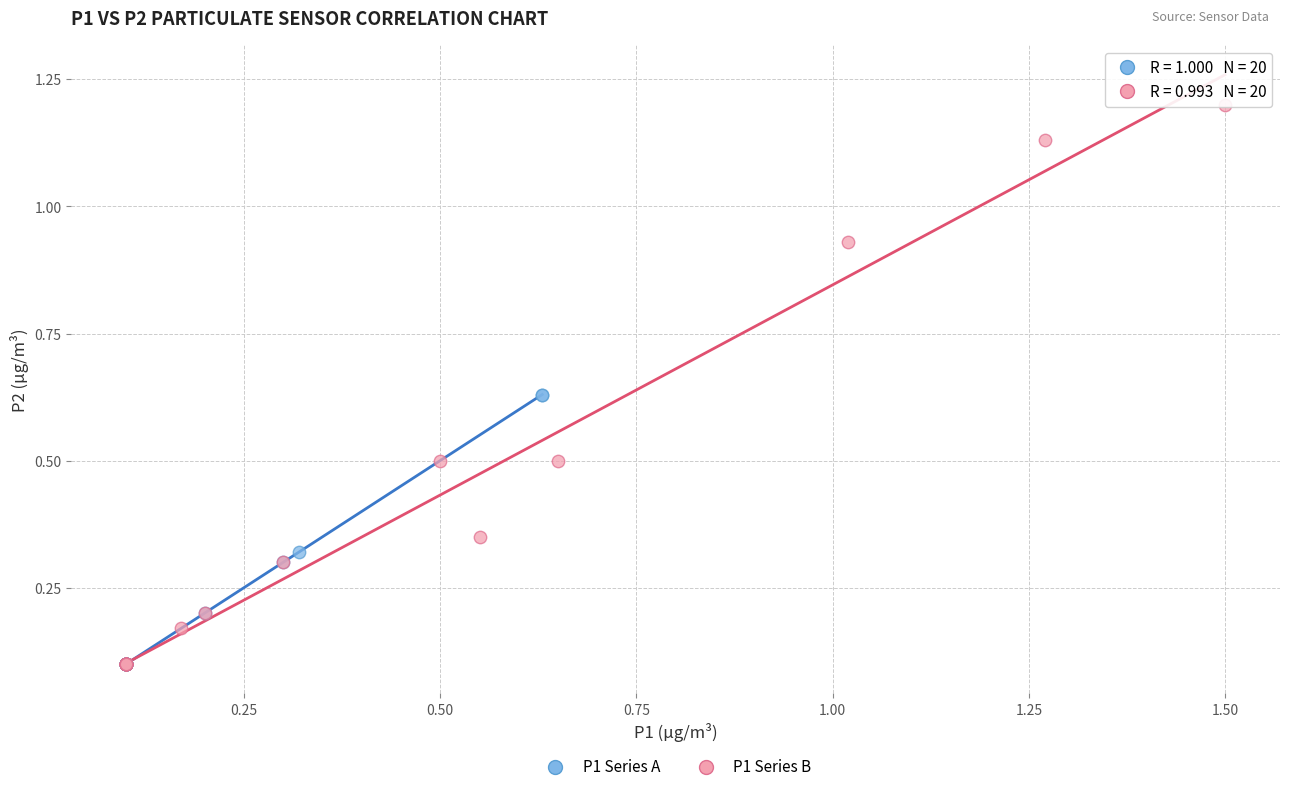

Which series contains the highest Y value?

P1 Series B